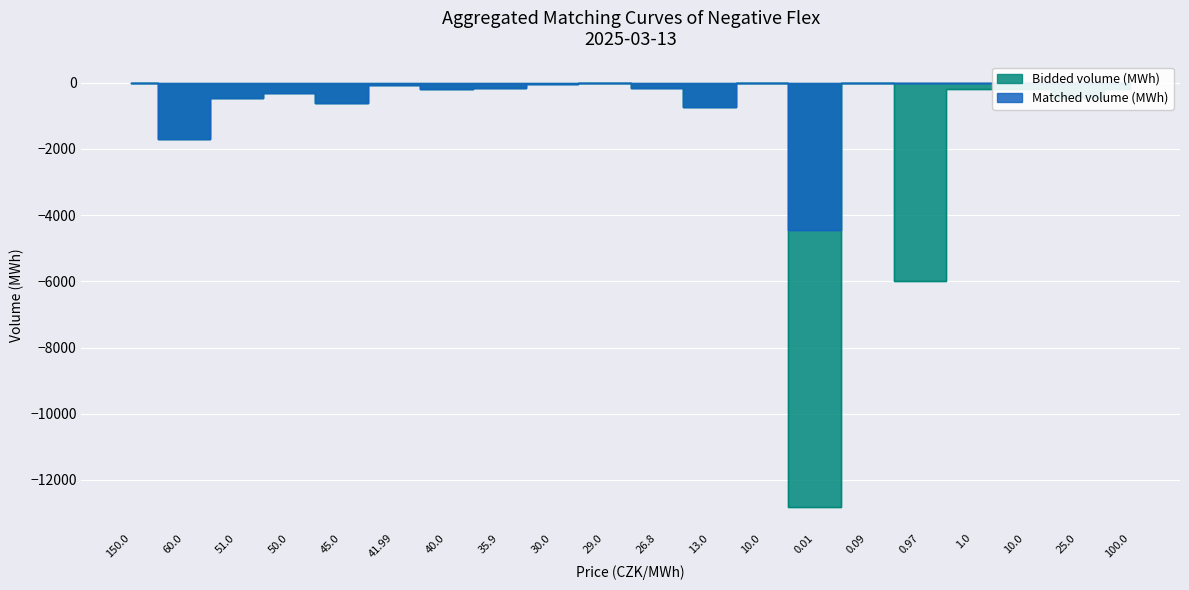

True or false: Matched volume (MWh) has a value of -163.8 at 50.0.

False